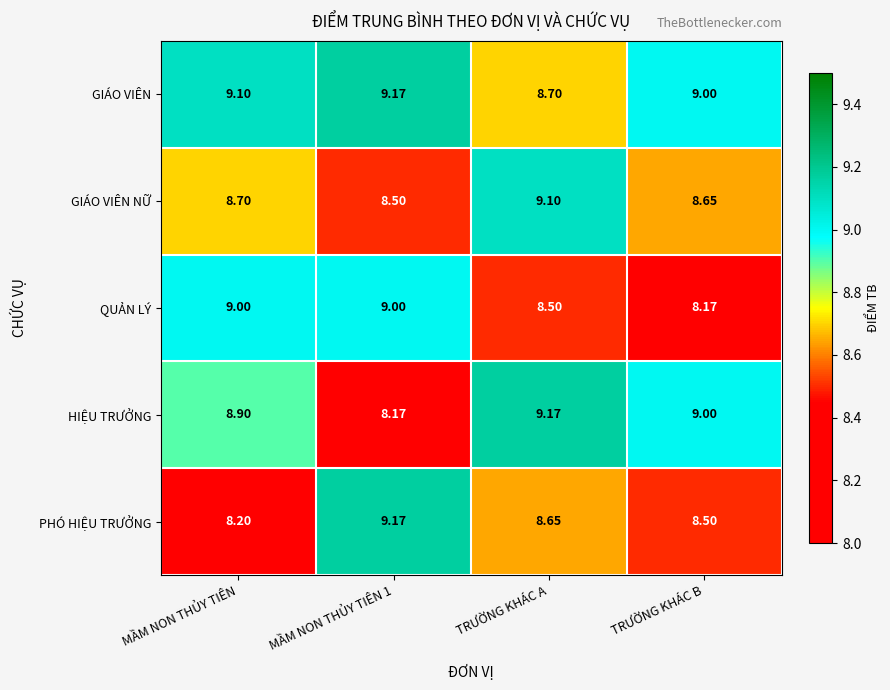

At which category is the sum across all series the highest?

TRƯỜNG KHÁC A